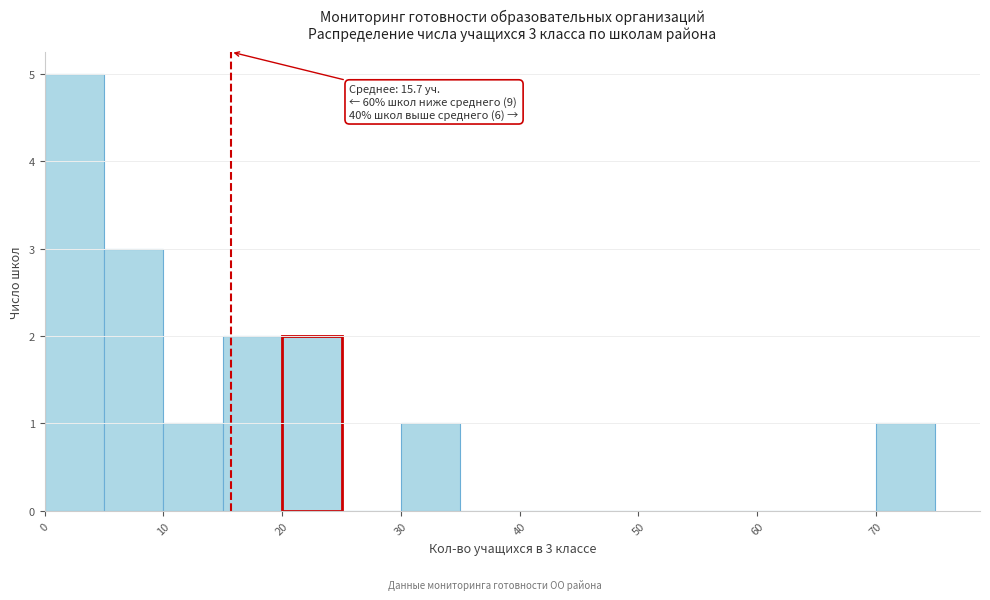

Over which range of the x-axis is the bar tallest?

0 to 5